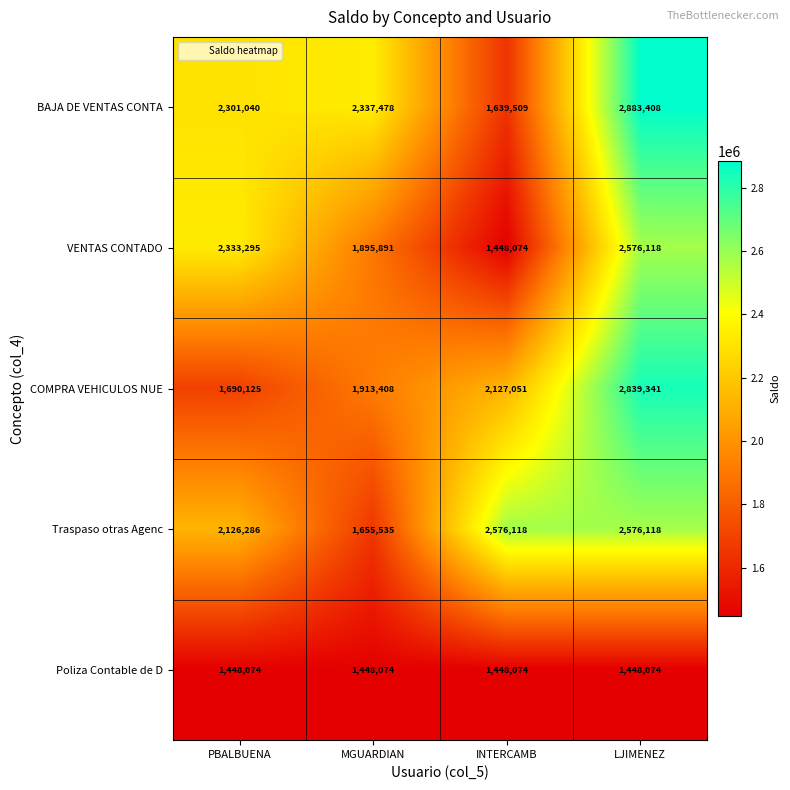

What is the difference between the highest and lowest values at LJIMENEZ?

1435334